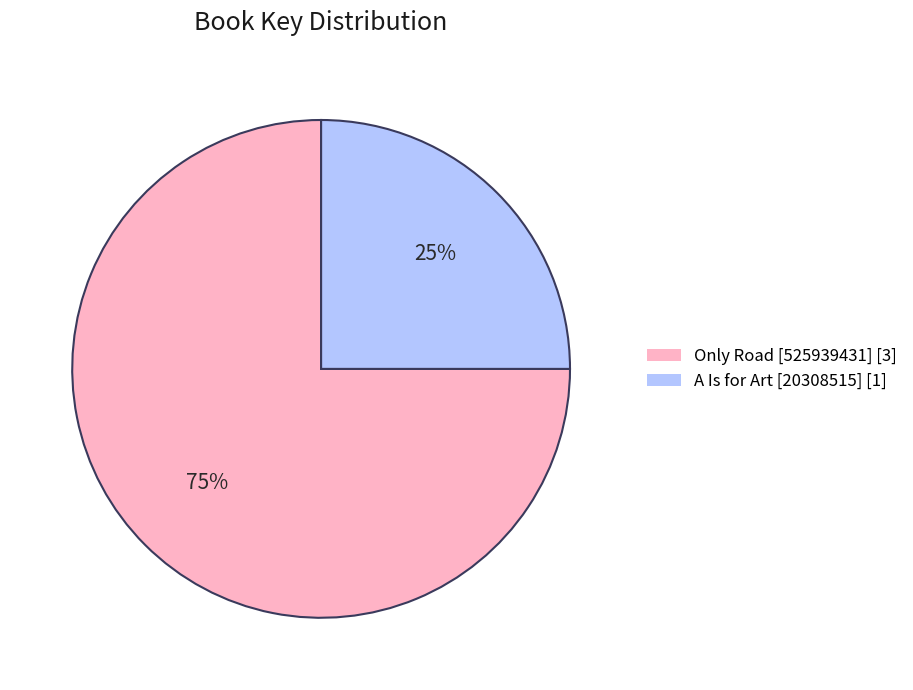

Which category accounts for the majority?

Only Road [525939431] [3]